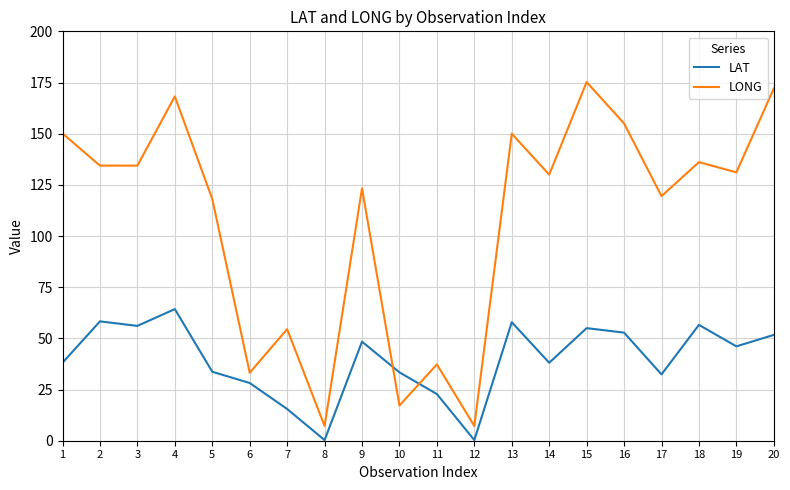

Rank the series at 13 from lowest to highest value.

LAT, LONG